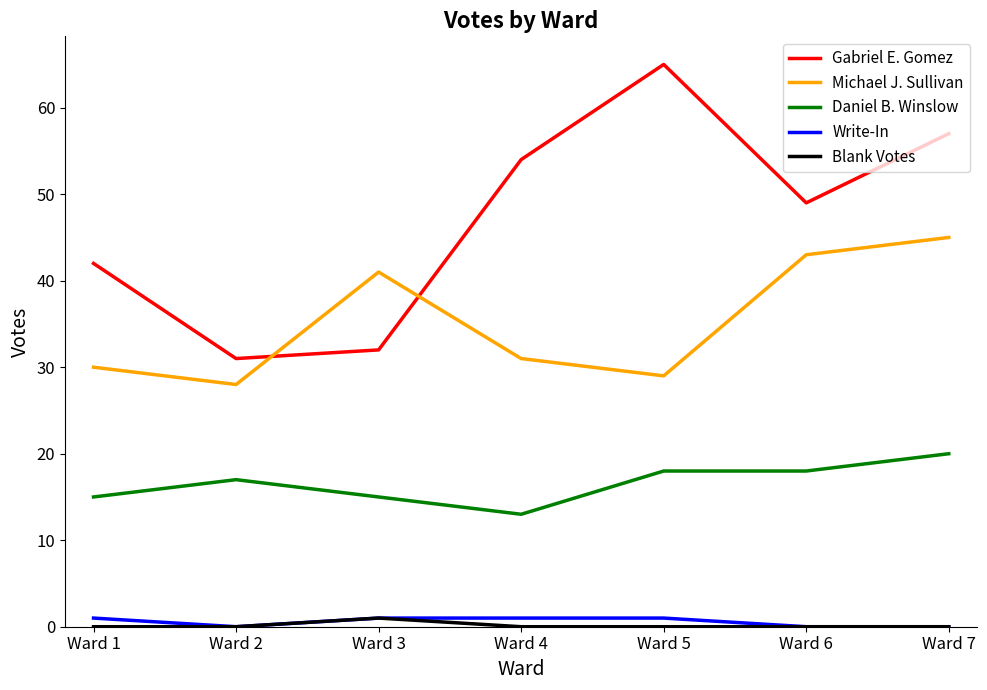

What is the total value across all series at Ward 2?

76